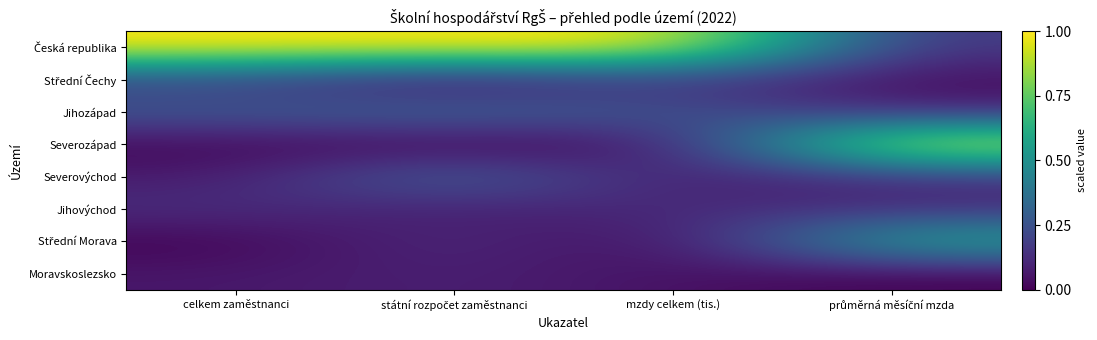

At which category is the sum across all series the highest?

průměrná měsíční mzda